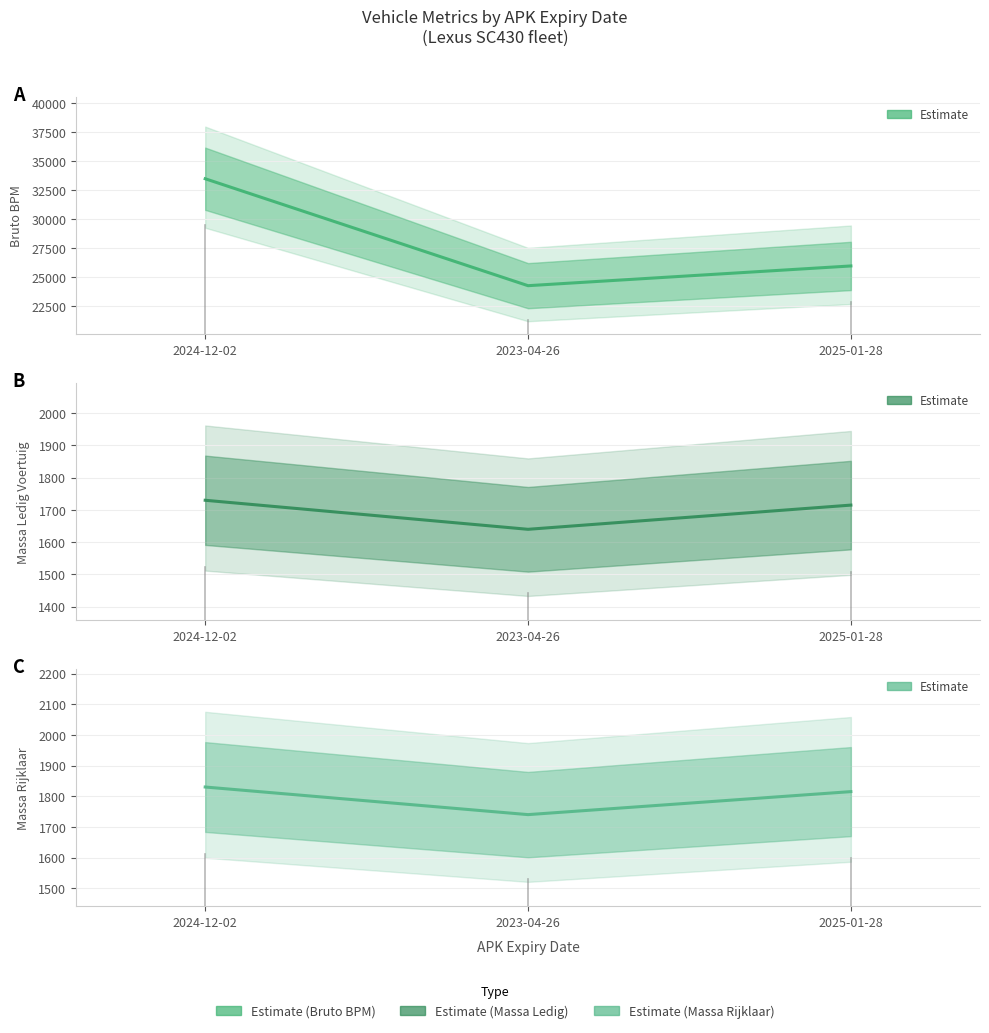

Rank the series at 2025-01-28 from lowest to highest value.

Massa Ledig Voertuig, Massa Rijklaar, Bruto BPM